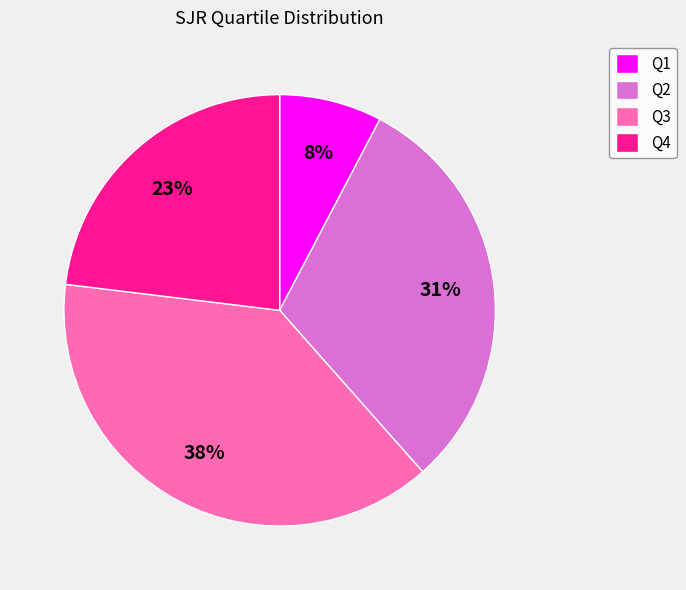

To the nearest percent, what is the difference between the Q4 and Q1 slice percentages?

15%